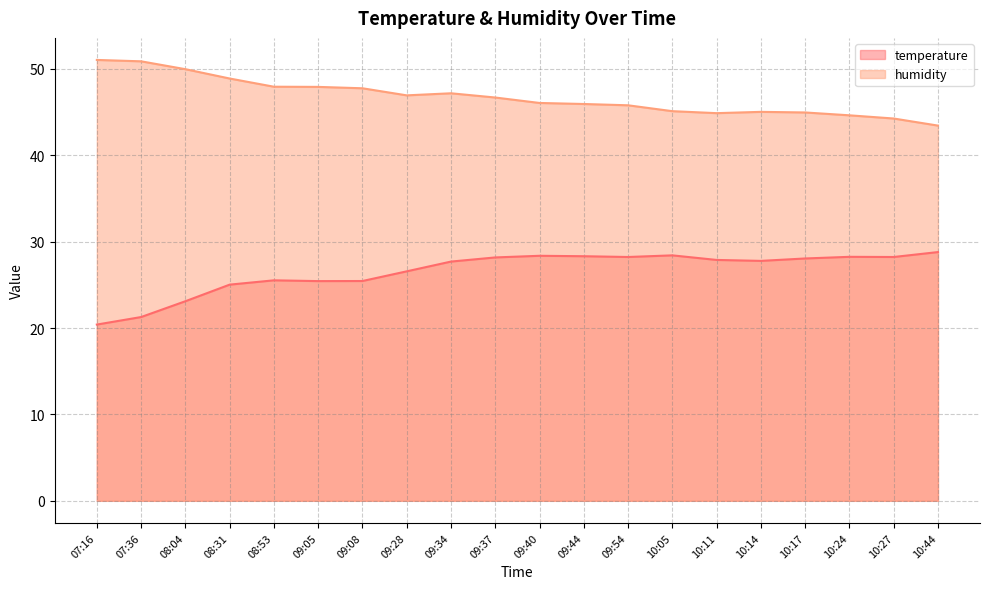

What is the label of the 6th point from the left?

09:05